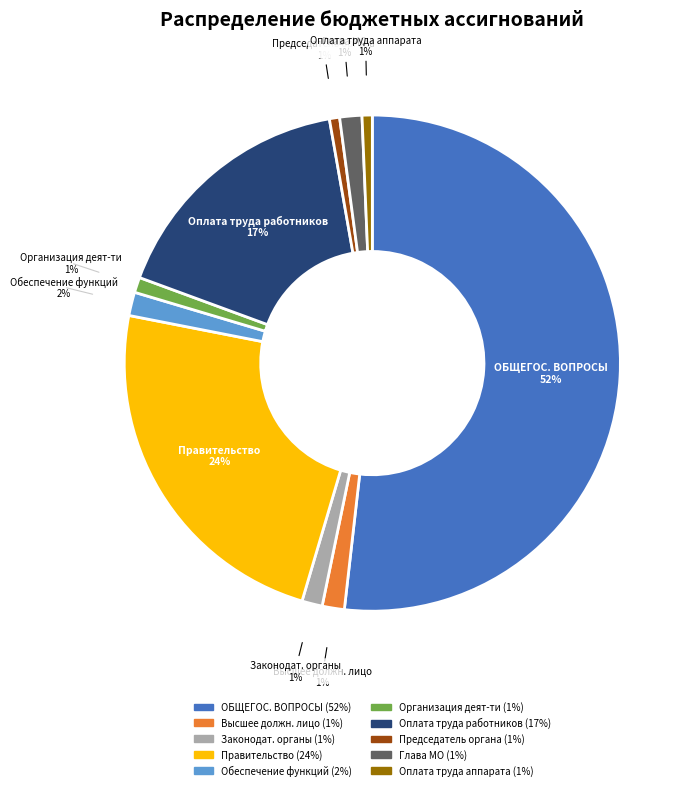

To the nearest percent, what is the average slice percentage?

10%